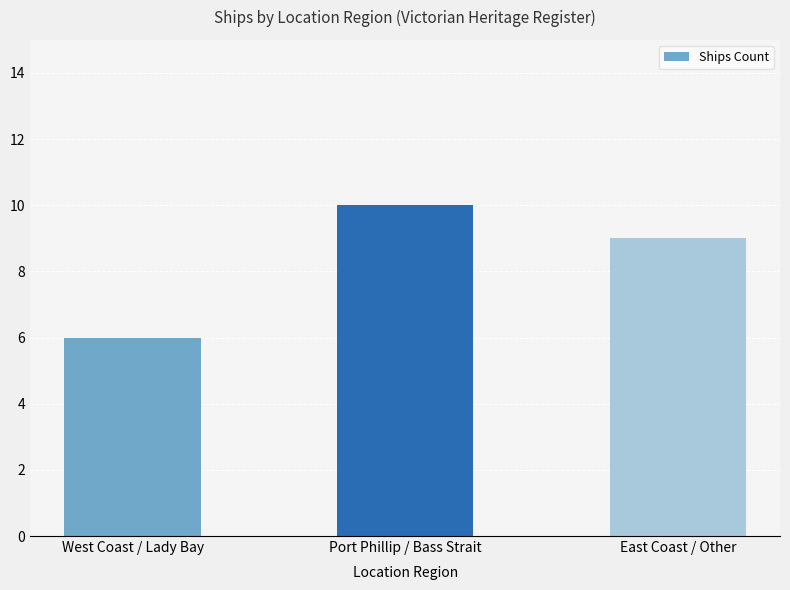

Does the chart contain any negative values?

No